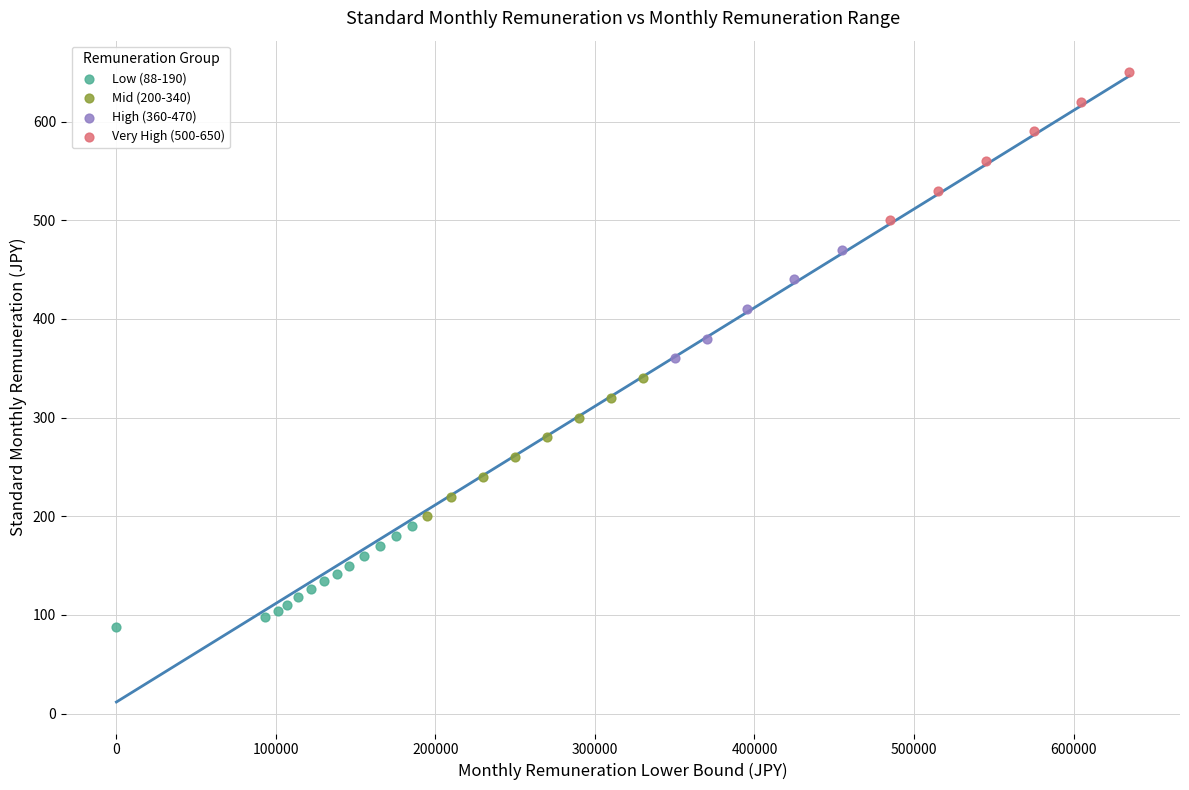

Which series contains the lowest Y value?

Low (88-190)